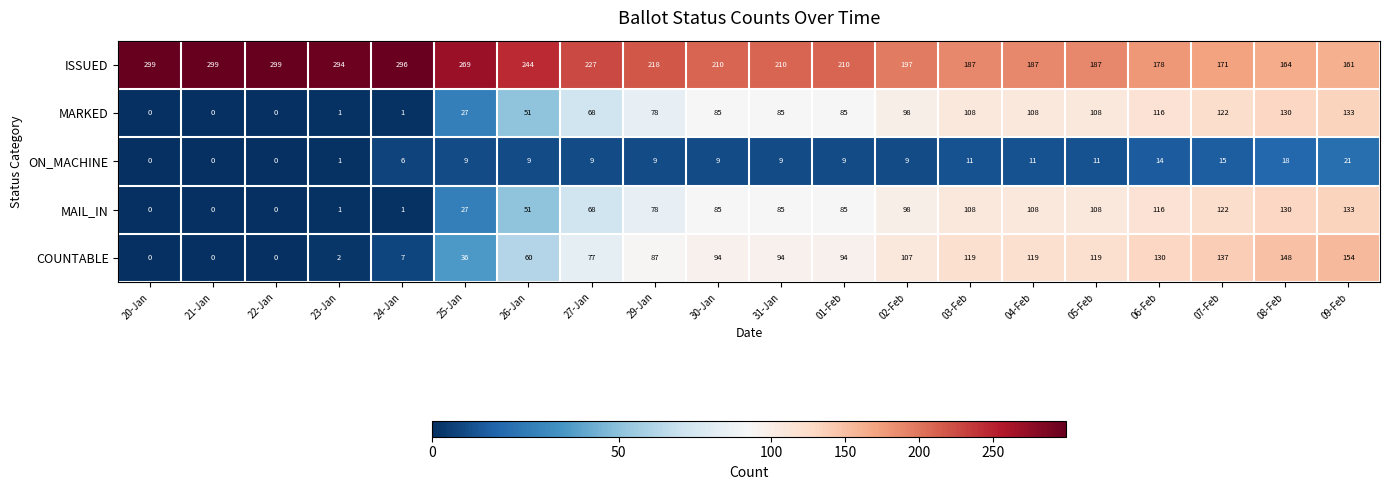

The value of MAIL_IN at 30-Jan is 23. True or false?

False